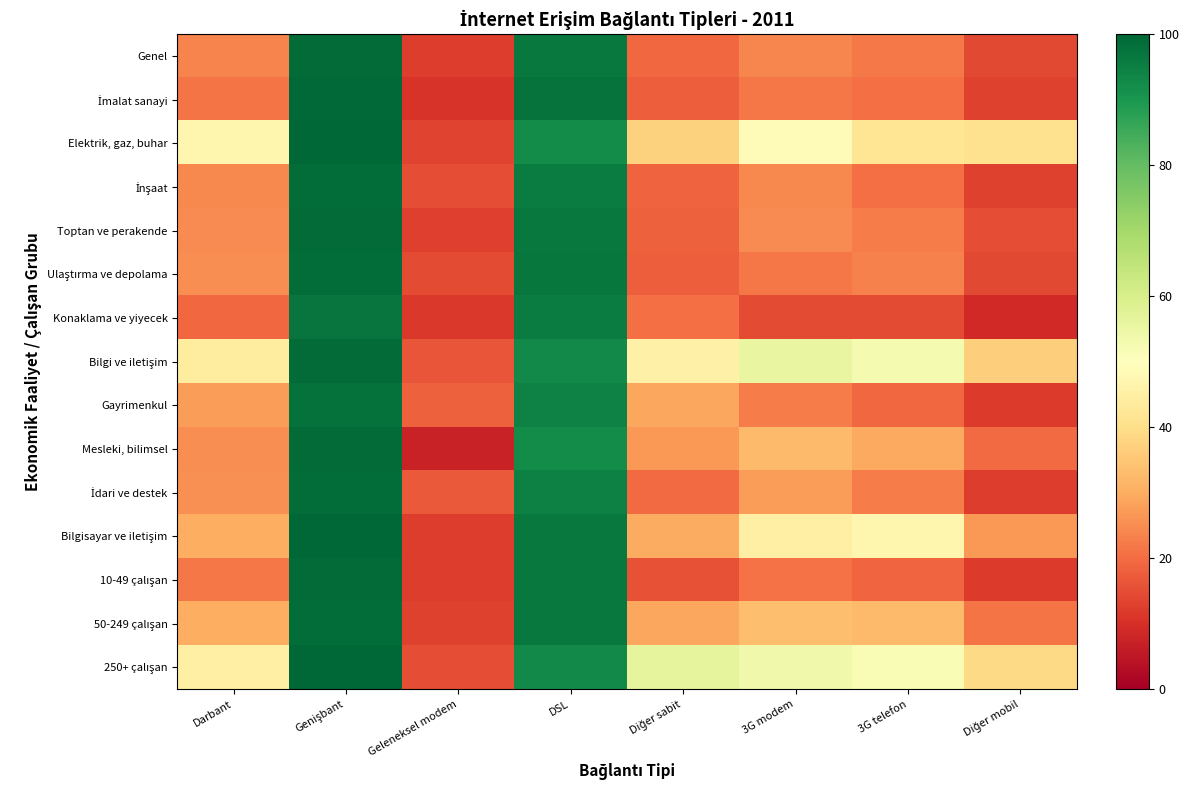

At which category is the sum across all series the highest?

Genişbant